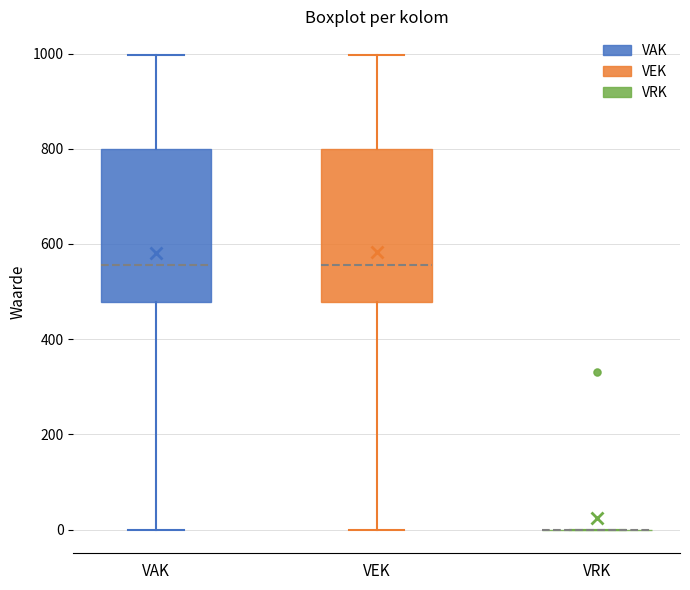

Reading left to right, transcribe this box plot: for each box, give where its median line is, the range the box spans, and where its two whiskers end, as read against the y-axis. The values are not printed on the chart, so give them approximately, as read against the axis.

VAK: median 560, box 480 to 800, whiskers 0 to 1000
VEK: median 560, box 480 to 800, whiskers 0 to 1000
VRK: box collapsed to a line at 0, whiskers 0 to 0